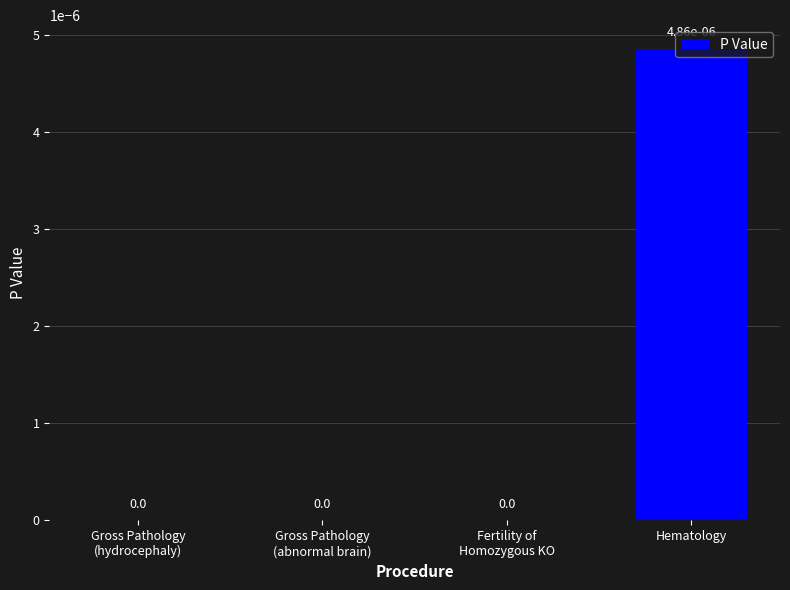

Is it true that the value at Hematology is 0.0?

True